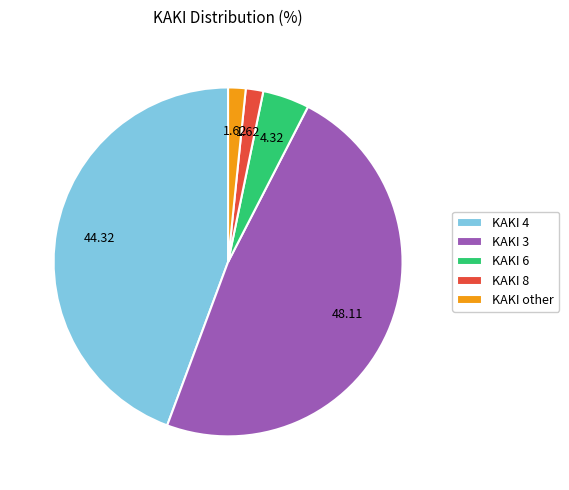

Do KAKI 3 and KAKI 4 together represent more than half of the pie?

Yes